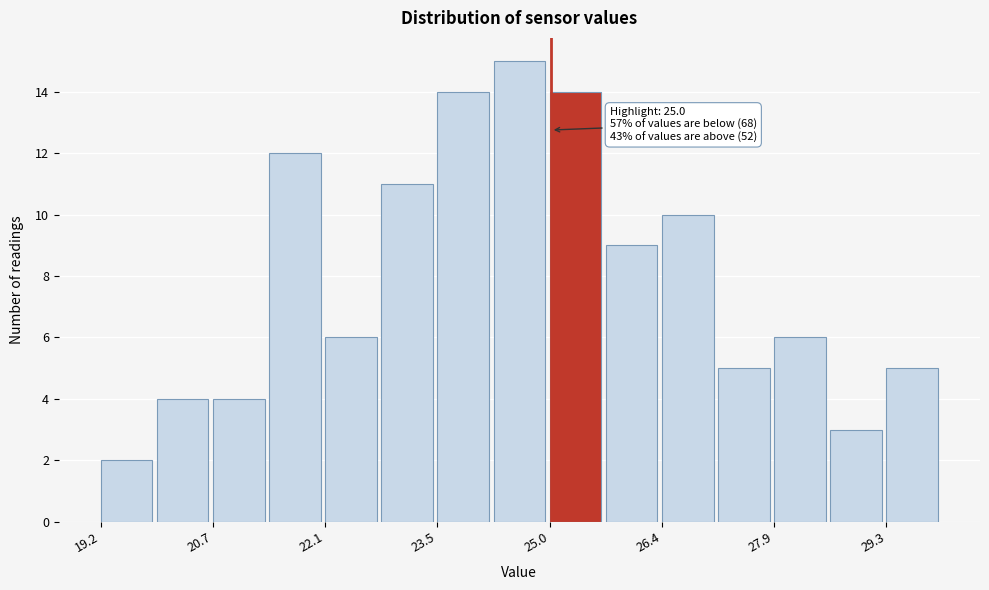

Around what value on the x-axis is the tallest bar? Give the approximate position of its centre, as read against the axis.

24.6